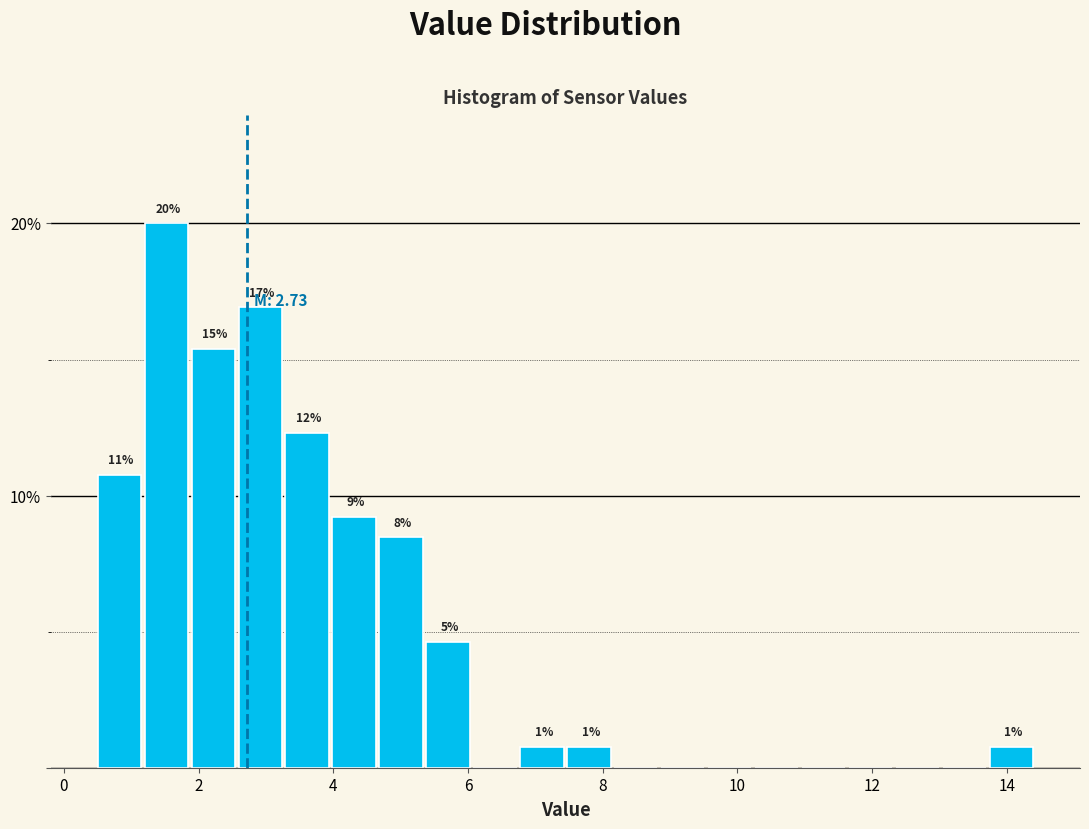

Read against the x-axis, roughly where is the centre of the tallest bar?

1.6